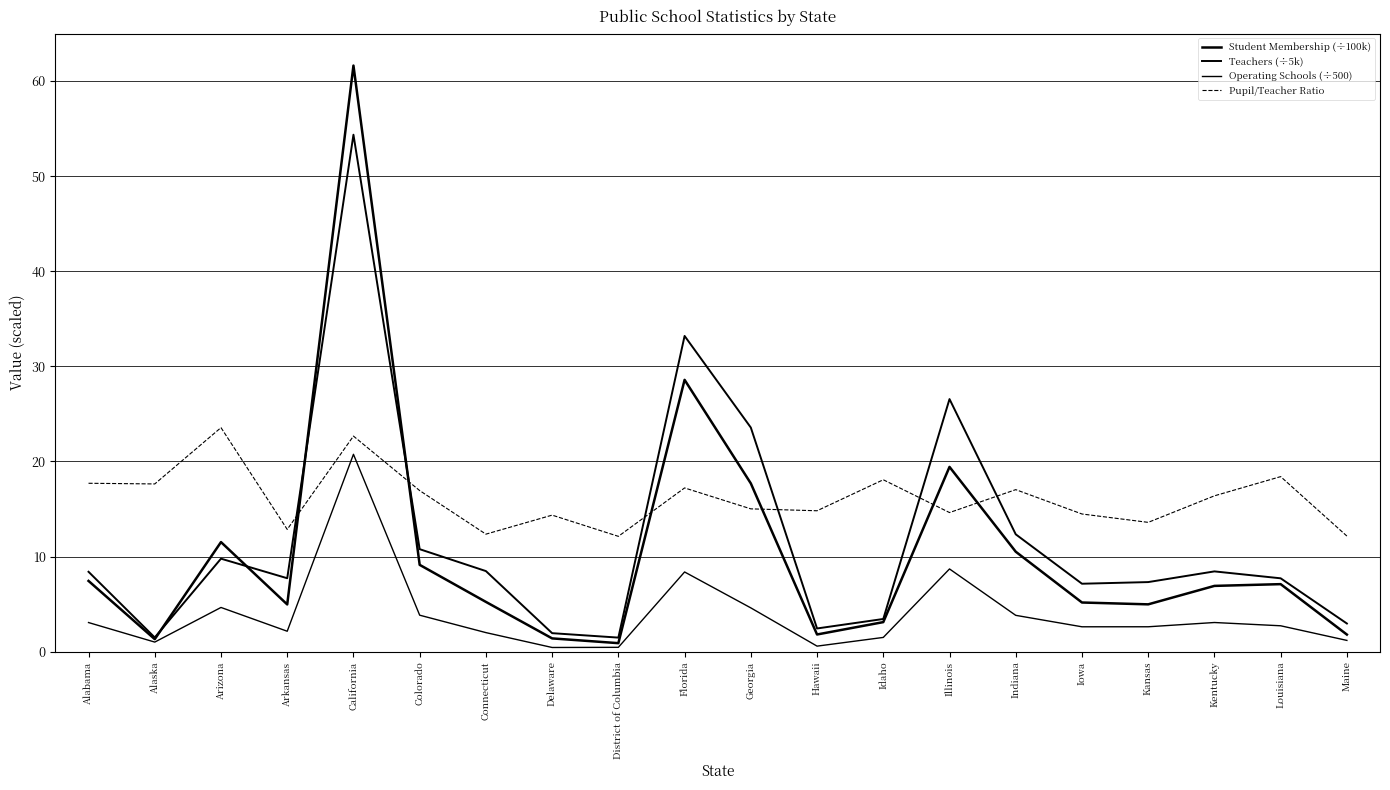

At which label does Pupil/Teacher Ratio reach its minimum?

District of Columbia